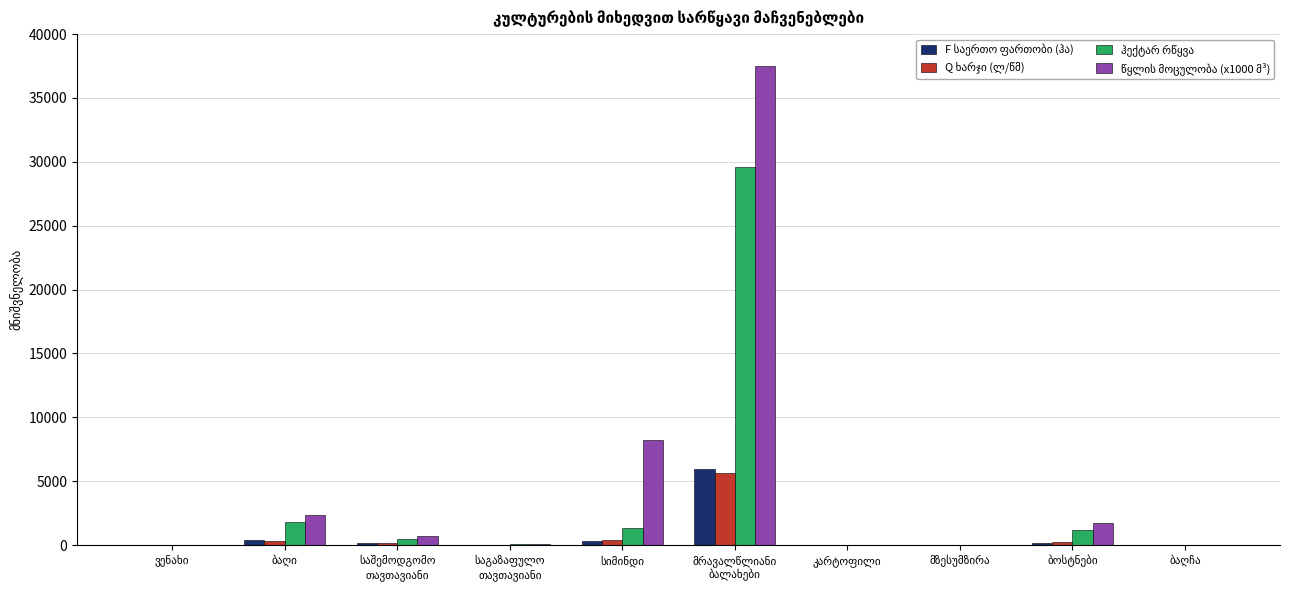

Which series changed the most between სიმინდი and ბოსტნები?

წყლის მოცულობა (x1000 მ³)